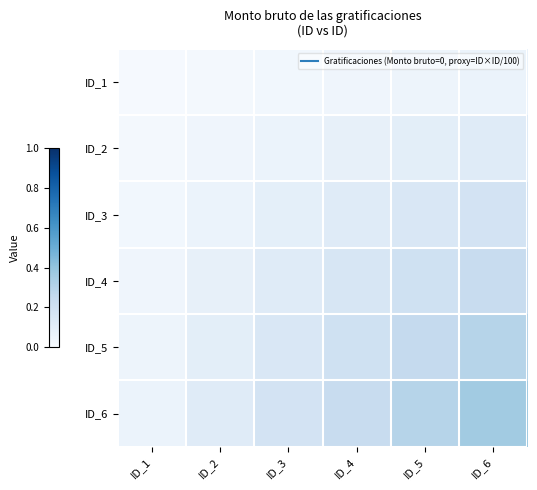

Which series has the widest spread of values?

ID_6